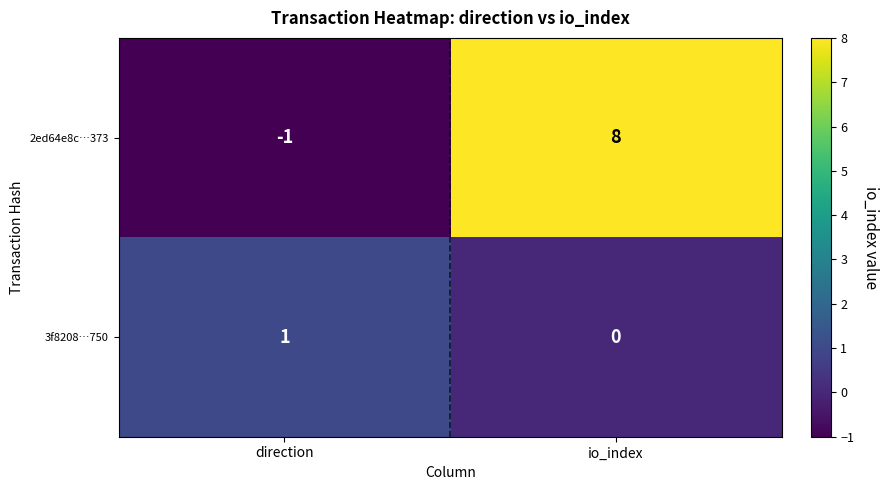

What is the maximum value shown in the chart?

8